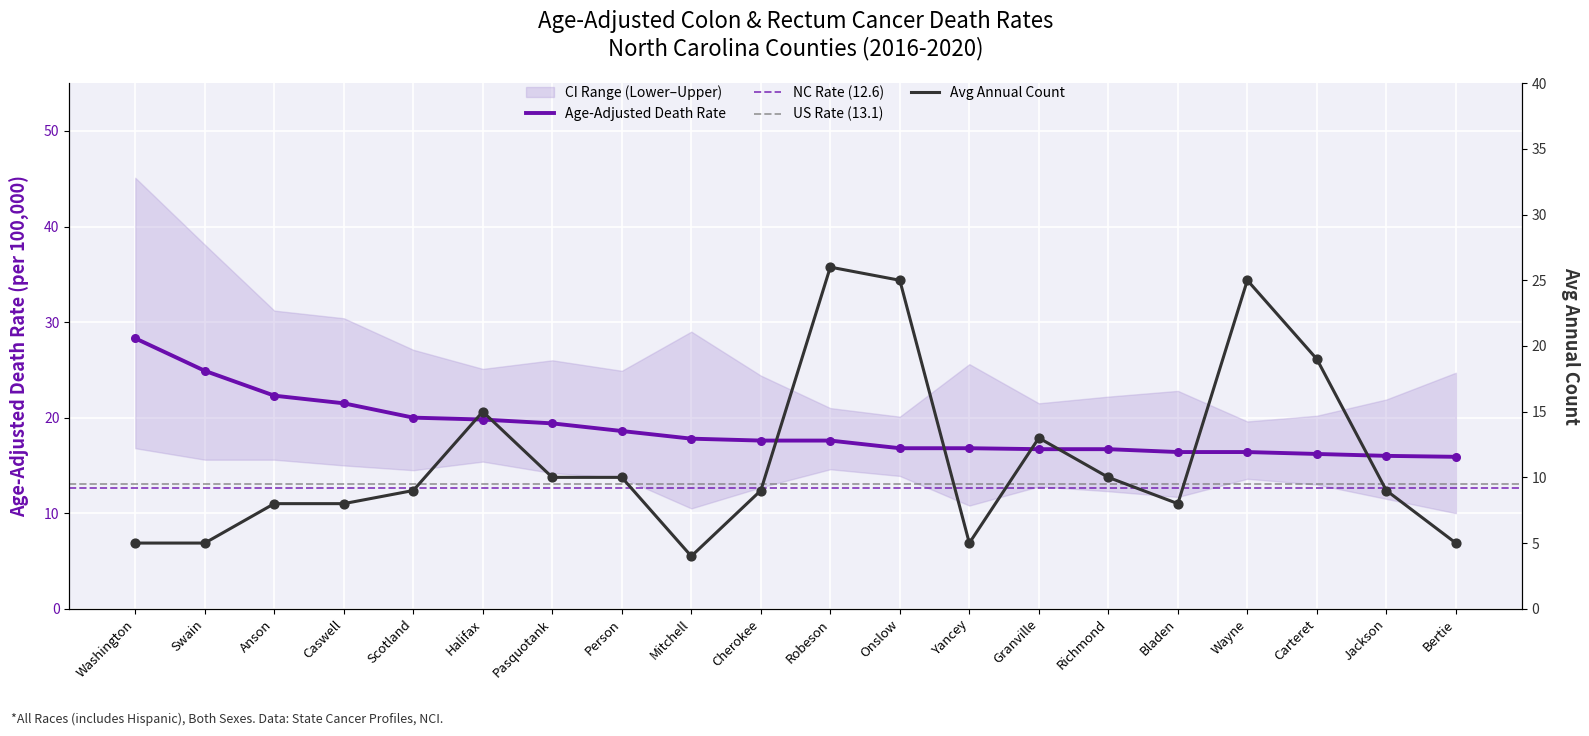

At which label does Age-Adjusted Death Rate reach its peak?

Washington